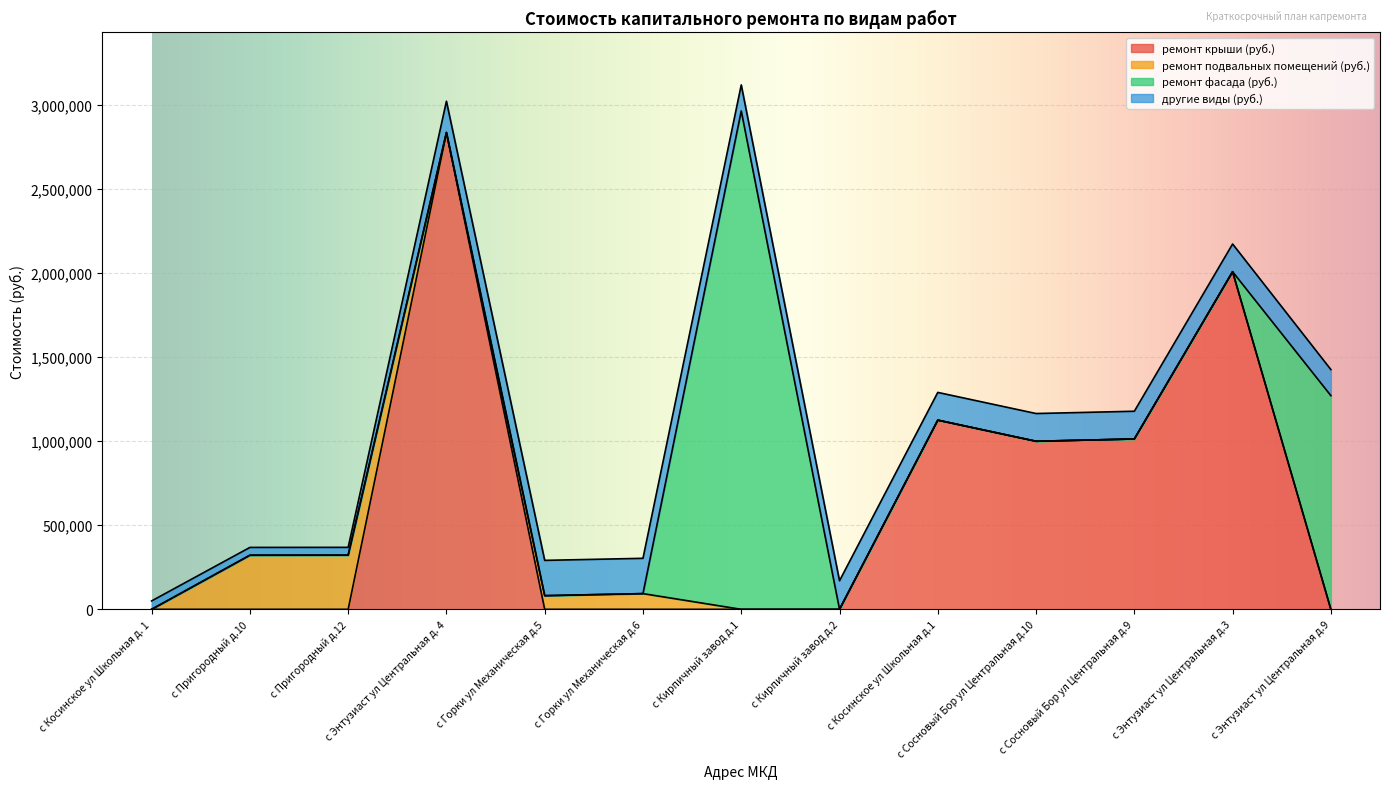

Reading left to right, what are all the values shown in this chart?

ремонт крыши (руб.): с Косинское ул Школьная д. 1=0.0	с Пригородный д.10=0.0	с Пригородный д.12=0.0	с Энтузиаст ул Центральная д. 4=2836518.6	с Горки ул Механическая д.5=0.0	с Горки ул Механическая д.6=0.0	с Кирпичный завод д.1=0.0	с Кирпичный завод д.2=0.0	с Косинское ул Школьная д.1=1125480.0	с Сосновый Бор ул Центральная д.10=999828.0	с Сосновый Бор ул Центральная д.9=1013412.0	с Энтузиаст ул Центральная д.3=2008440.0	с Энтузиаст ул Центральная д.9=0.0
ремонт подвальных помещений (руб.): с Косинское ул Школьная д. 1=0.0	с Пригородный д.10=321886.5	с Пригородный д.12=322291.3	с Энтузиаст ул Центральная д. 4=0.0	с Горки ул Механическая д.5=81271.6	с Горки ул Механическая д.6=93514.5	с Кирпичный завод д.1=0.0	с Кирпичный завод д.2=0.0	с Косинское ул Школьная д.1=0.0	с Сосновый Бор ул Центральная д.10=0.0	с Сосновый Бор ул Центральная д.9=0.0	с Энтузиаст ул Центральная д.3=0.0	с Энтузиаст ул Центральная д.9=0.0
ремонт фасада (руб.): с Косинское ул Школьная д. 1=0.0	с Пригородный д.10=0.0	с Пригородный д.12=0.0	с Энтузиаст ул Центральная д. 4=0.0	с Горки ул Механическая д.5=0.0	с Горки ул Механическая д.6=0.0	с Кирпичный завод д.1=2964677.2	с Кирпичный завод д.2=0.0	с Косинское ул Школьная д.1=0.0	с Сосновый Бор ул Центральная д.10=0.0	с Сосновый Бор ул Центральная д.9=0.0	с Энтузиаст ул Центральная д.3=0.0	с Энтузиаст ул Центральная д.9=1271232.4
другие виды (руб.): с Косинское ул Школьная д. 1=50000.0	с Пригородный д.10=46421.1	с Пригородный д.12=46427.2	с Энтузиаст ул Центральная д. 4=186151.7	с Горки ул Механическая д.5=210000.0	с Горки ул Механическая д.6=210000.0	с Кирпичный завод д.1=155000.0	с Кирпичный завод д.2=170000.0	с Косинское ул Школьная д.1=165000.0	с Сосновый Бор ул Центральная д.10=165000.0	с Сосновый Бор ул Центральная д.9=165000.0	с Энтузиаст ул Центральная д.3=165000.0	с Энтузиаст ул Центральная д.9=155000.0